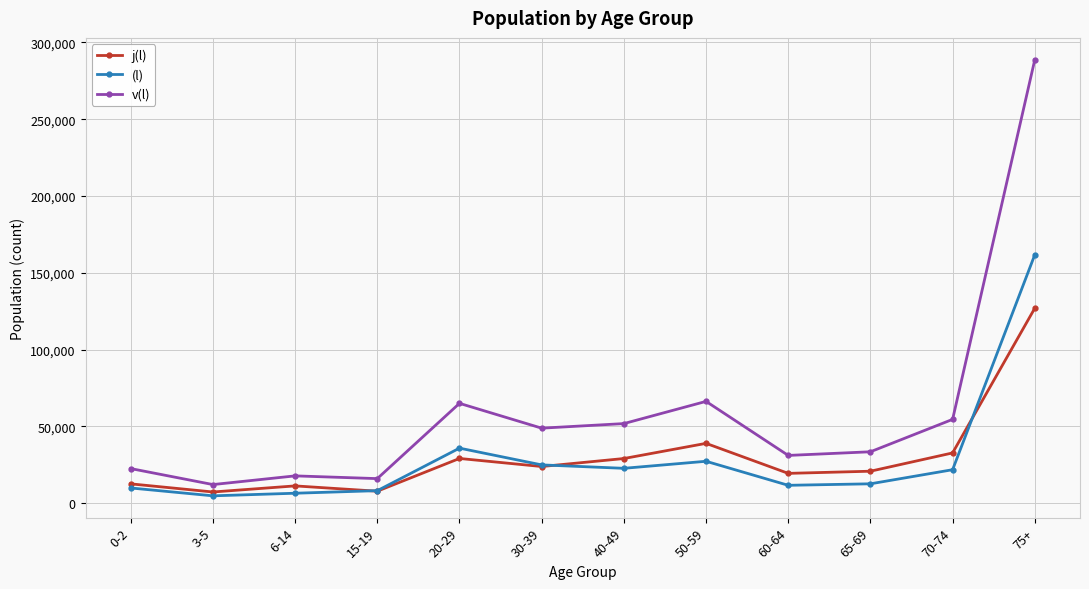

Is it true that j(l) equals 29113 at 40-49?

True